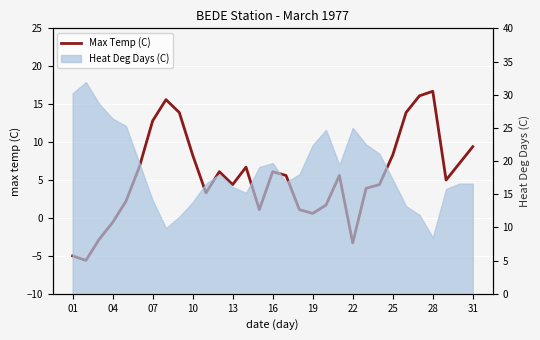

Reading left to right, what are all the values shown in this chart?

-5.0	-5.6	-2.8	-0.6	2.2	6.7	12.8	15.6	13.9	8.3	3.3	6.1	4.4	6.7	1.1	6.1	5.6	1.1	0.6	1.7	5.6	-3.3	3.9	4.4	8.3	13.9	16.1	16.7	5.0	7.2	9.4